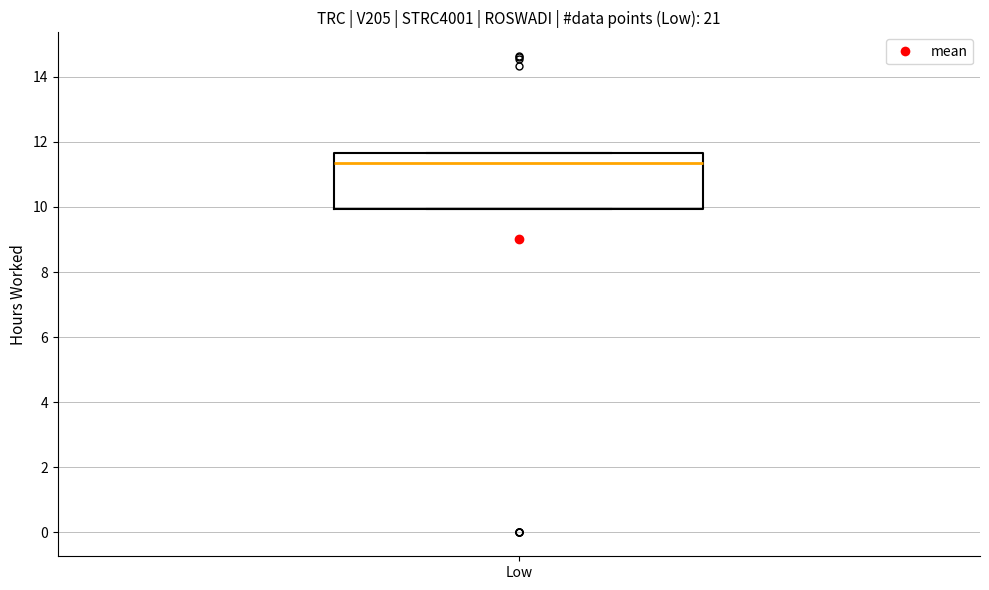

Where is the lower edge of the box for Low on the y-axis? The values are not printed on the chart, so give them approximately, as read against the axis.

10.0